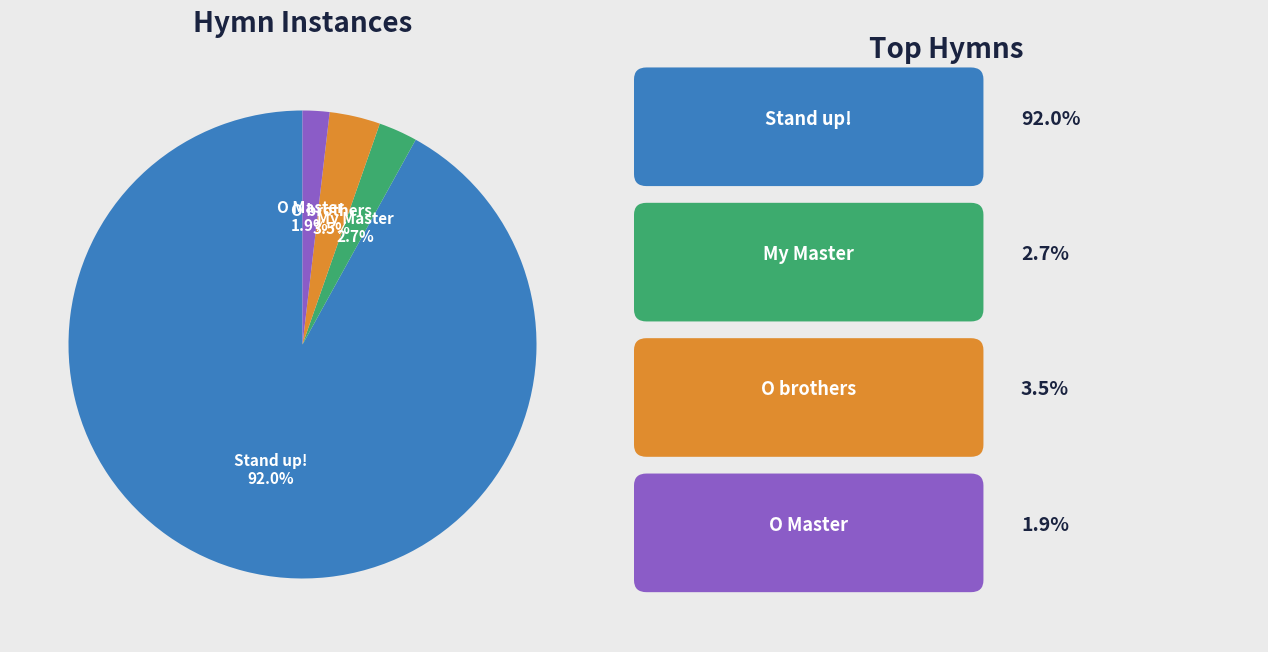

Is there any slice that represents more than half of the pie?

Yes